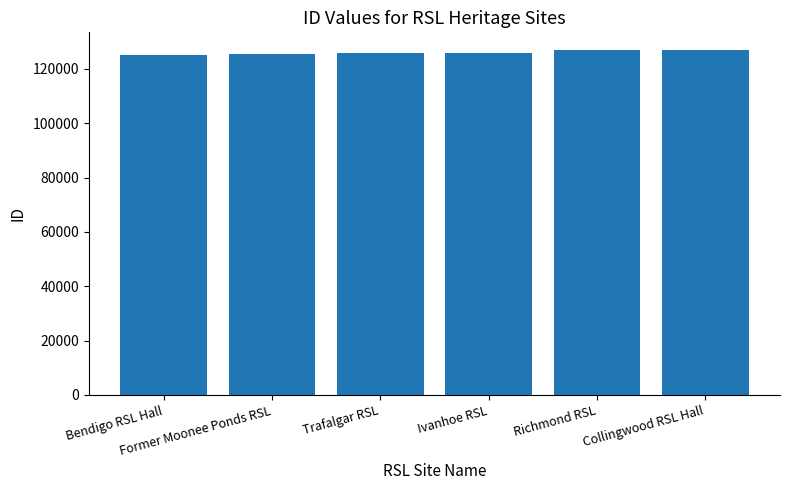

How many data points does each series have?

6